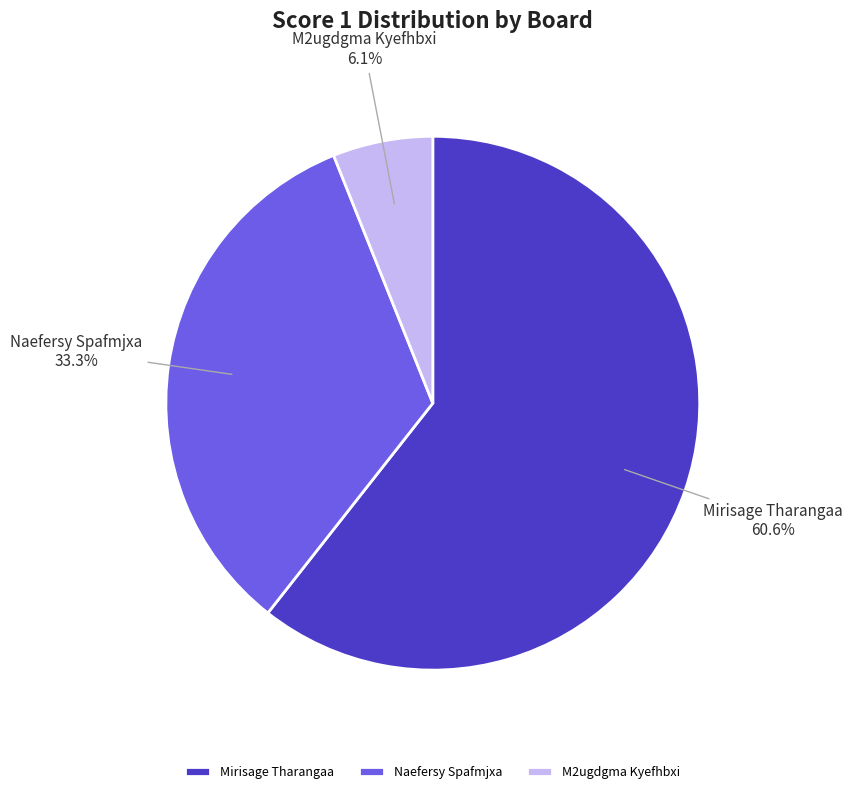

Count the number of slices in the pie.

3